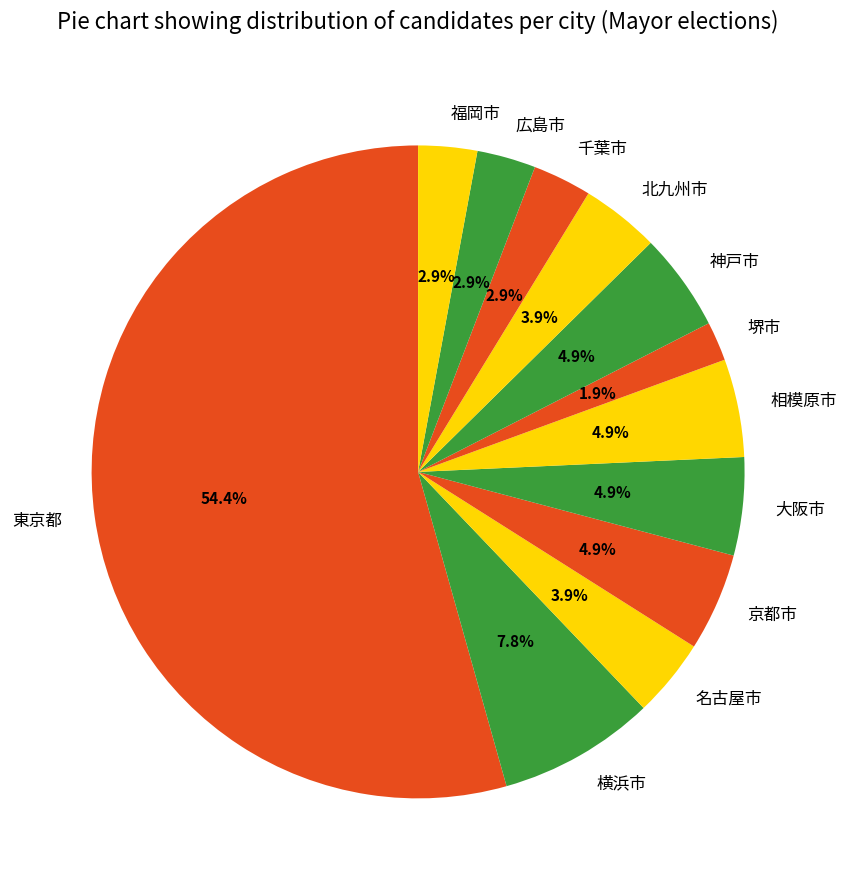

Which has a higher value, 京都市 or 北九州市?

京都市